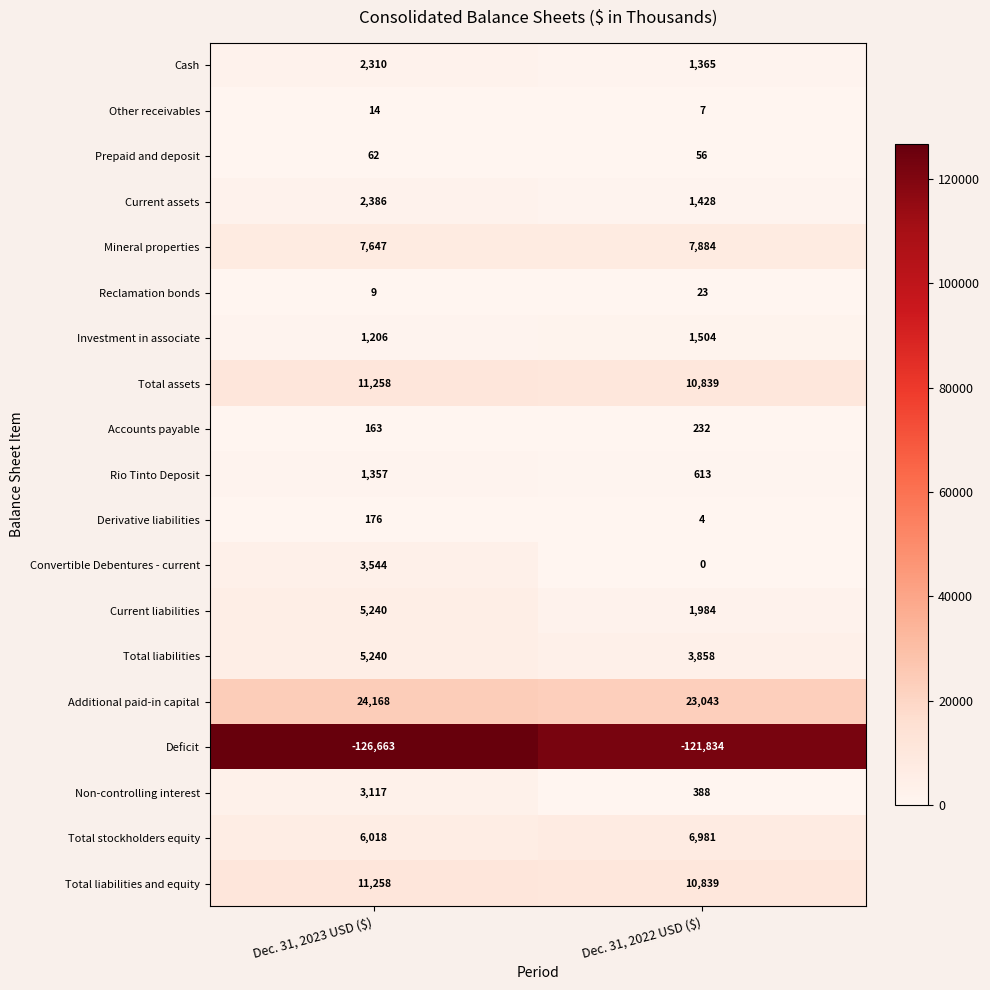

At which label does Mineral properties reach its peak?

Dec. 31, 2022 USD ($)